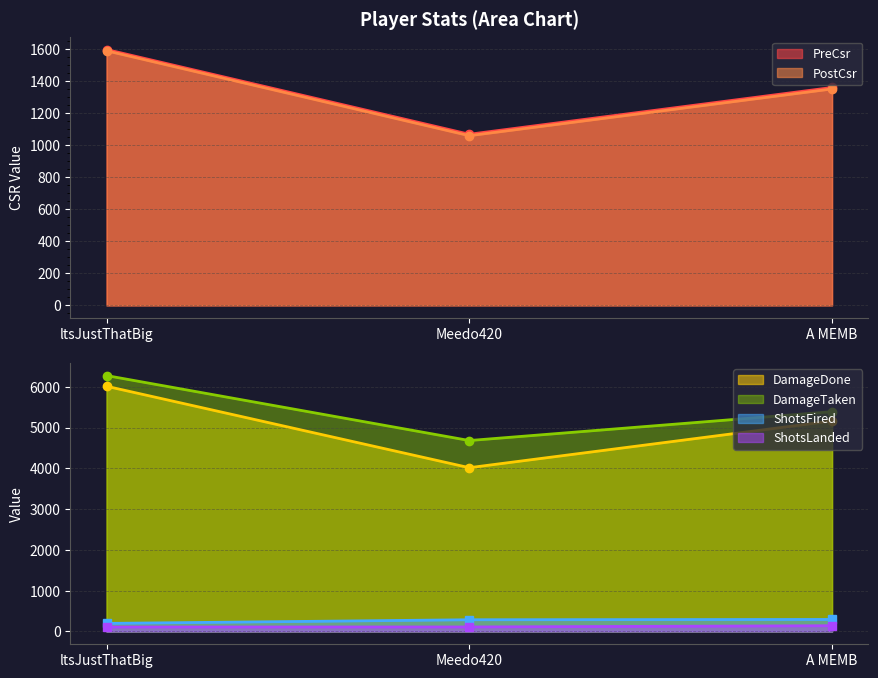

What value does the DamageTaken series have at A MEMB, to the nearest 100?

5400